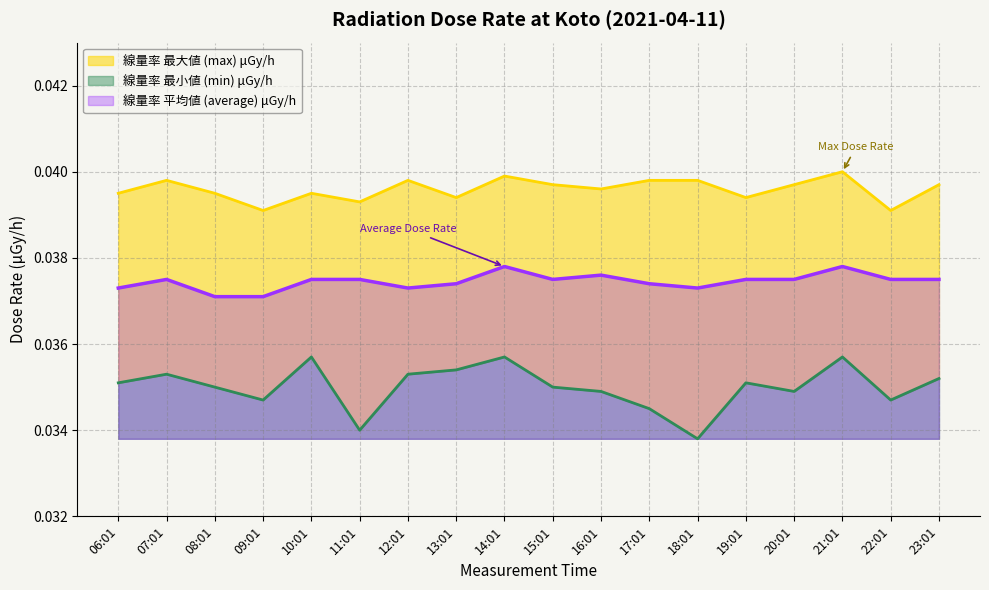

Between 21:01 and 08:01, which is larger?

21:01